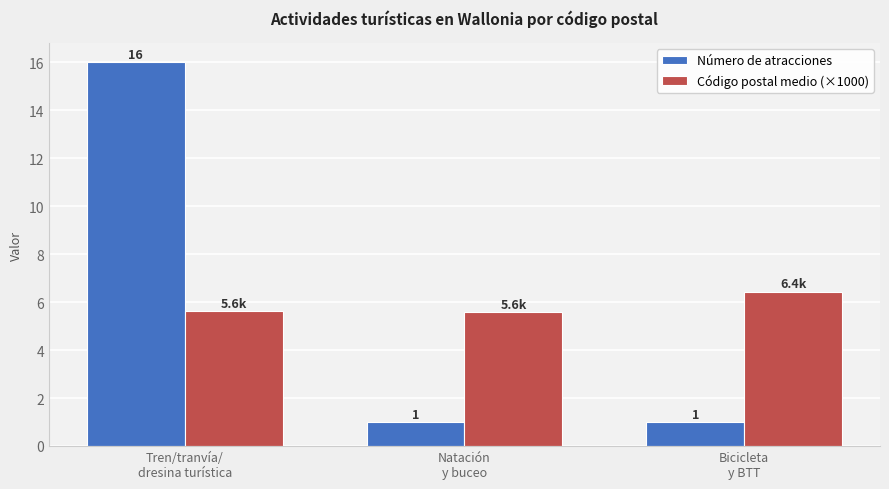

What is the lowest value of the Código postal medio (×1000) series?

5.6